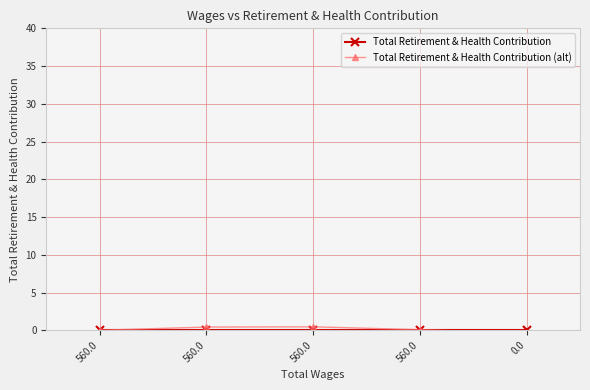

Which series has the largest total across all categories?

Total Retirement & Health Contribution (alt)